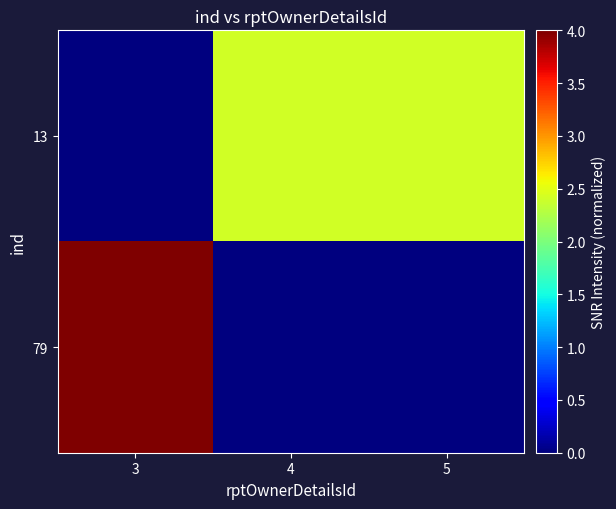

What is the spread (max minus min) of values at 5?

2.4